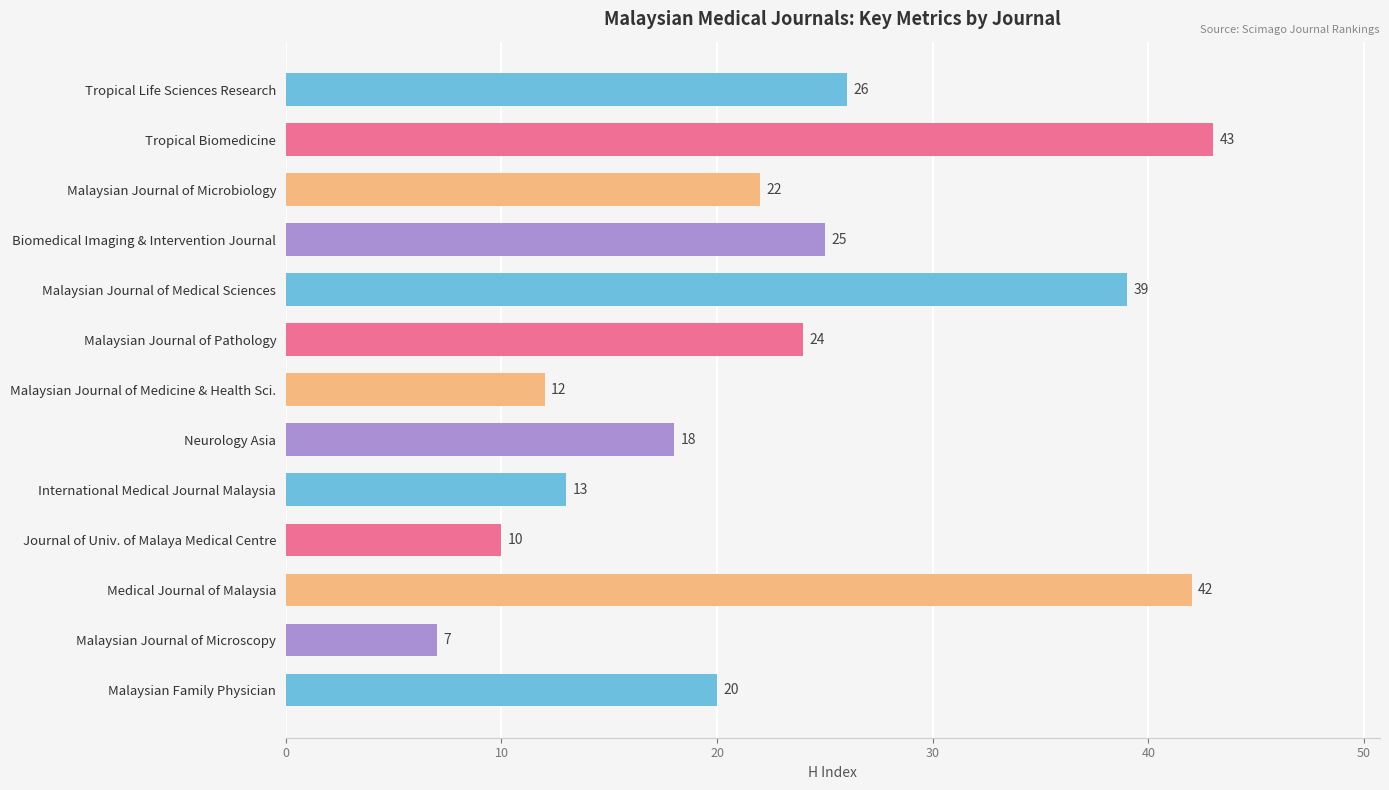

What is the smallest value displayed?

7